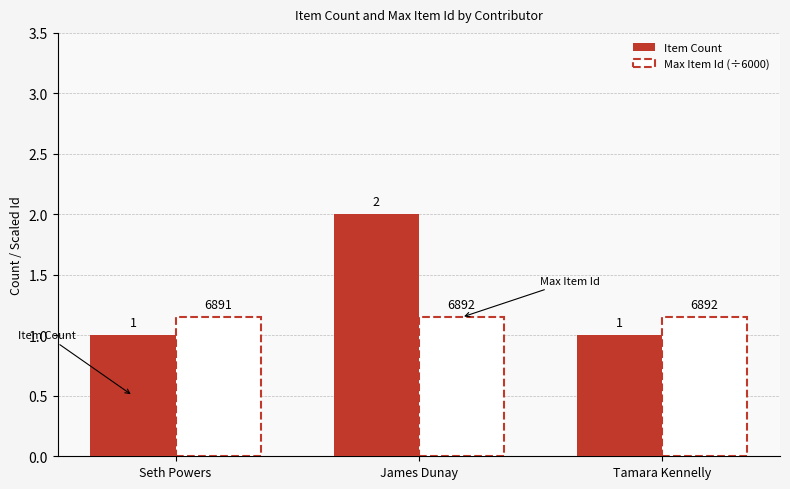

What is the sum of the Item Count values at Tamara Kennelly and Seth Powers?

2.0